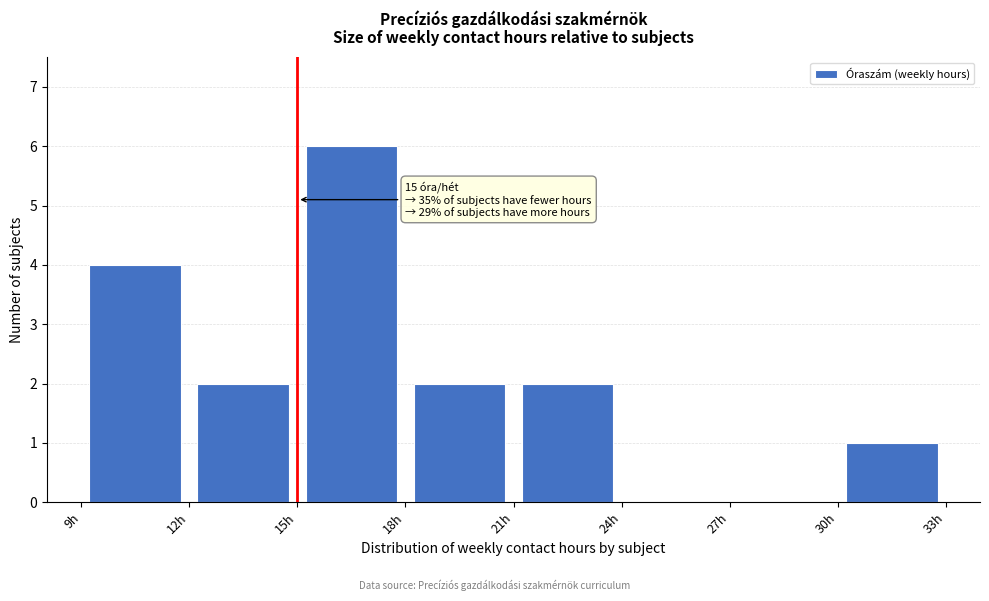

Over which range of the x-axis is the bar tallest?

15 to 18